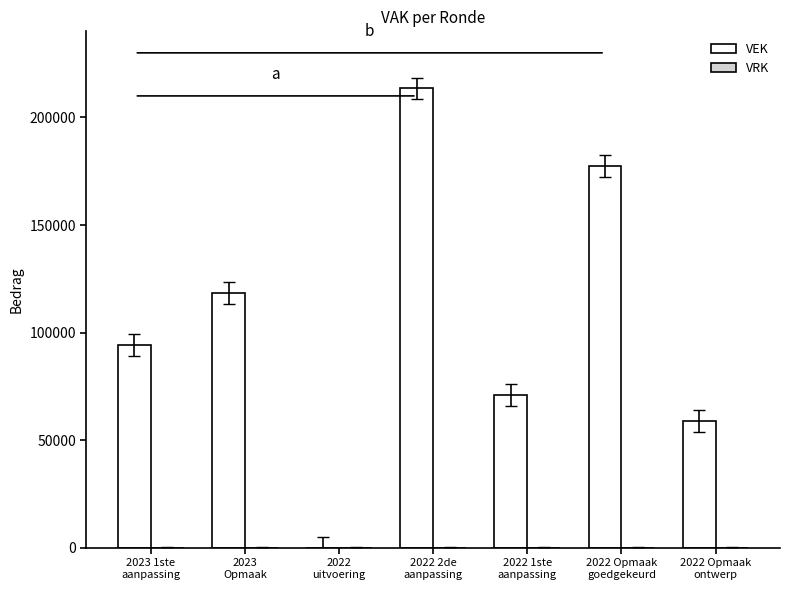

What is the sum of all values?

733786